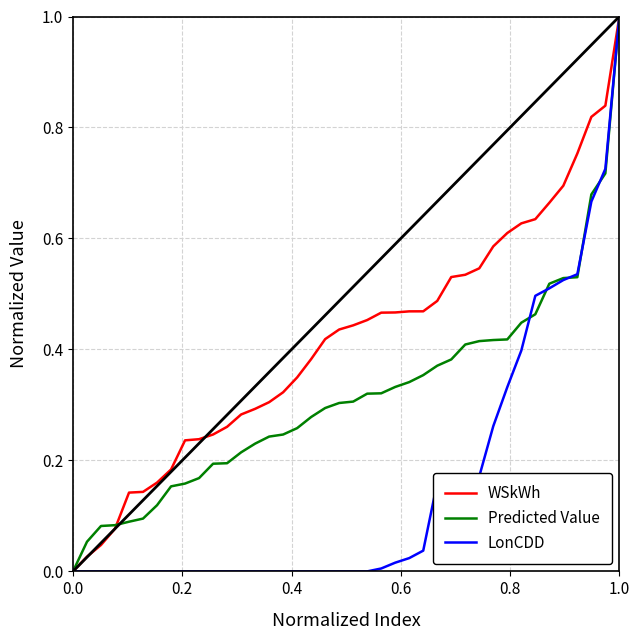

Which series has the largest total across all categories?

WSkWh